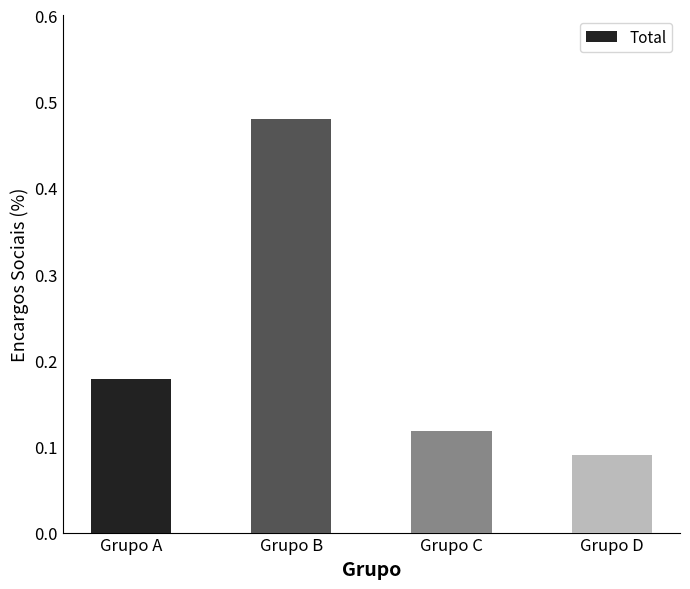

How many values are between 0 and 1?

4